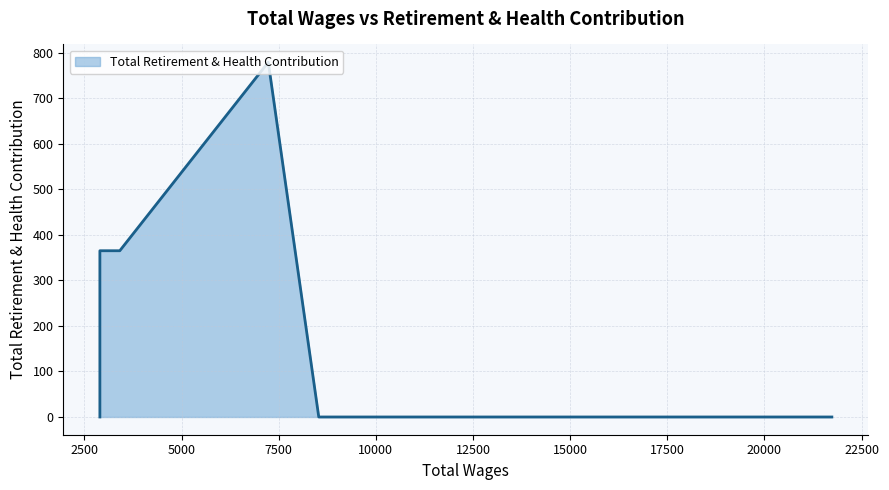

What is the average value?

252